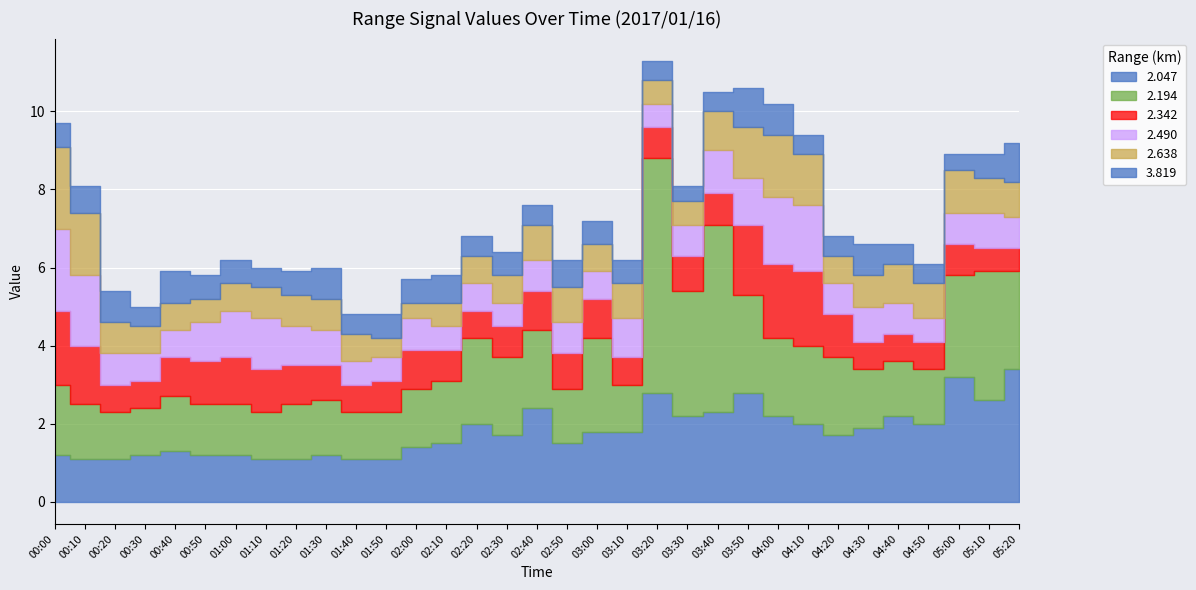

How many lines are shown in the chart?

6